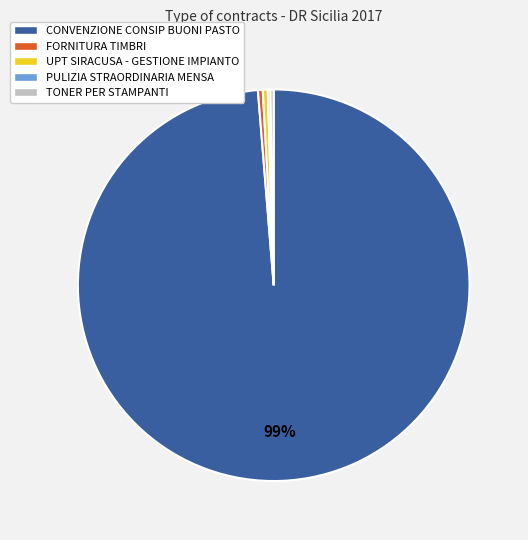

Which category has the biggest portion of the pie?

CONVENZIONE CONSIP BUONI PASTO